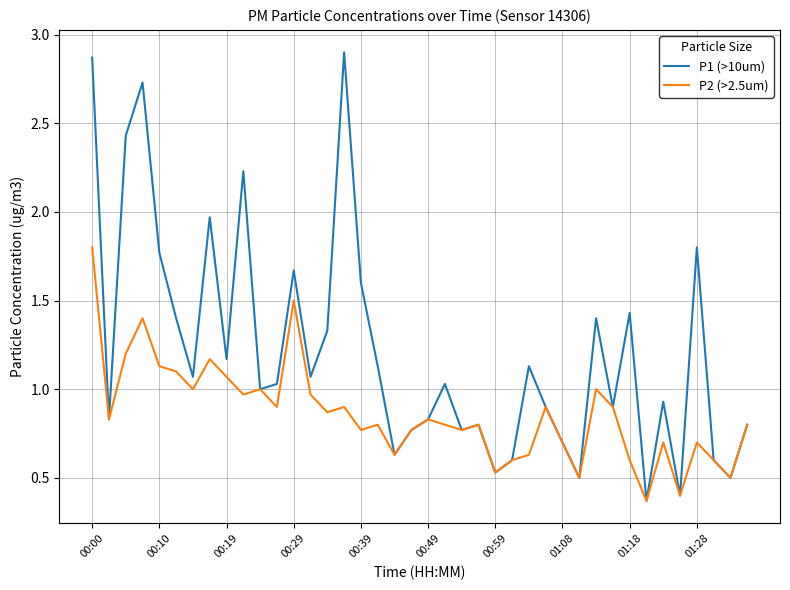

List the series in order of their peak value, highest first.

P1 (>10um), P2 (>2.5um)